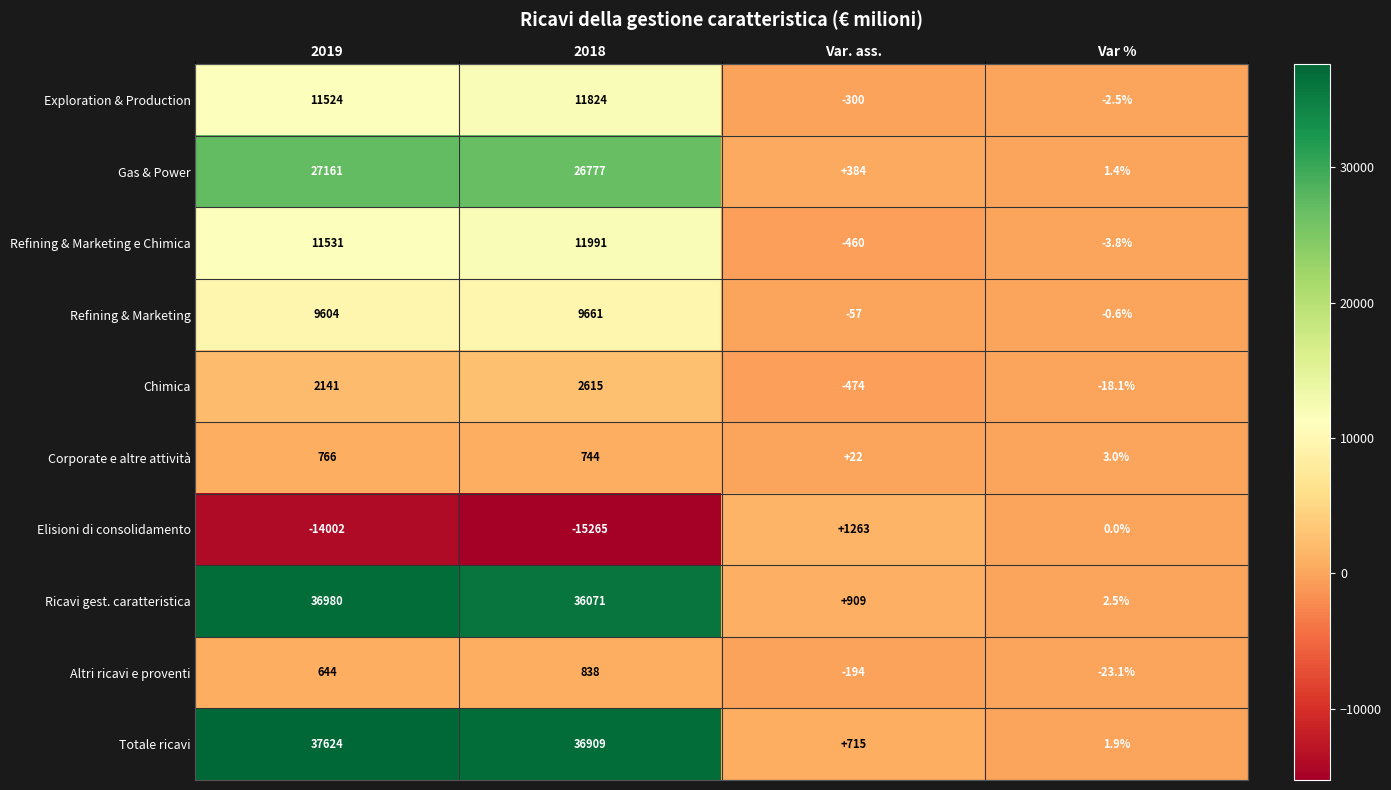

At how many categories does at least one series exceed 14298?

2